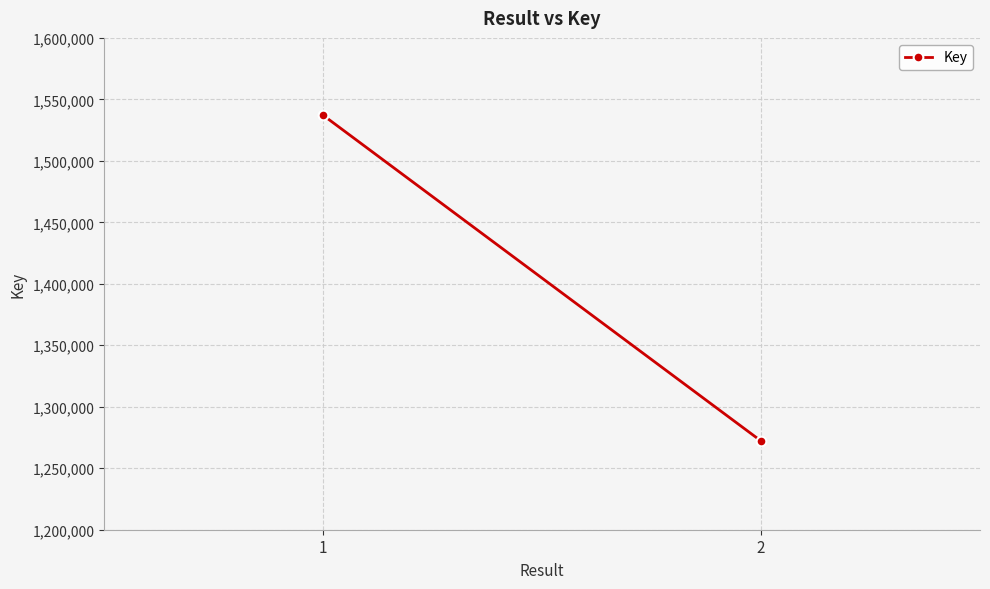

How many categories are shown in the chart?

2